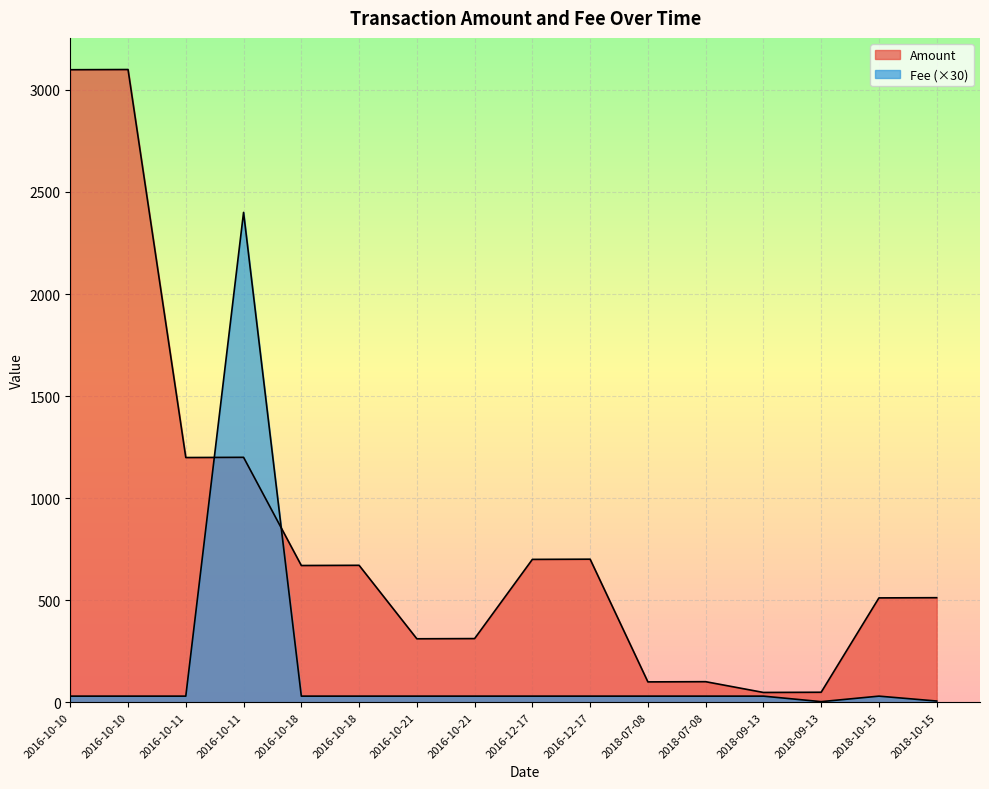

What is the difference between the highest and lowest values at 2018-09-13?

18.0